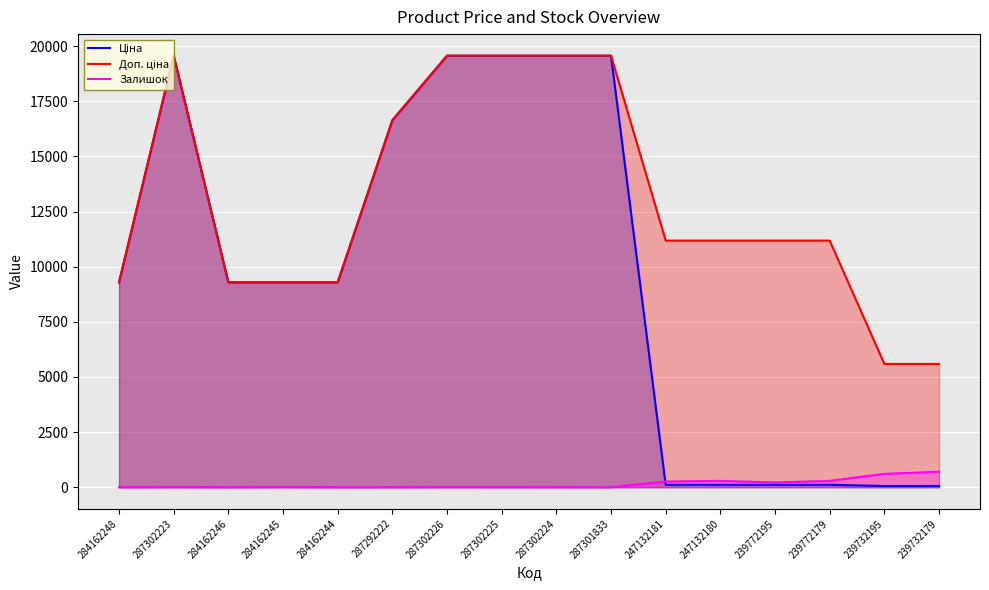

At which category does Доп. ціна reach its first local peak?

287302223